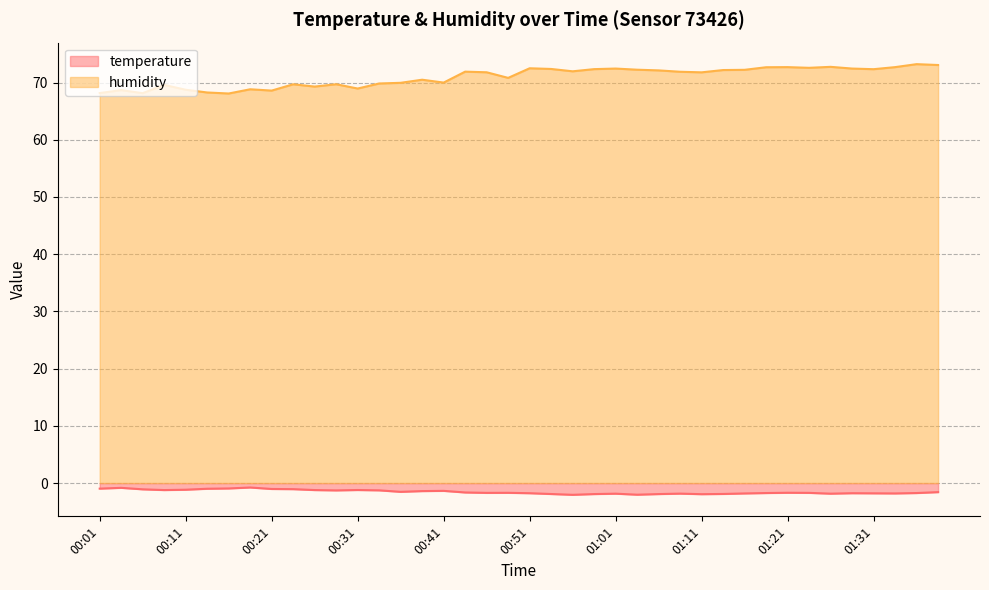

Does the chart have visible grid lines?

Yes